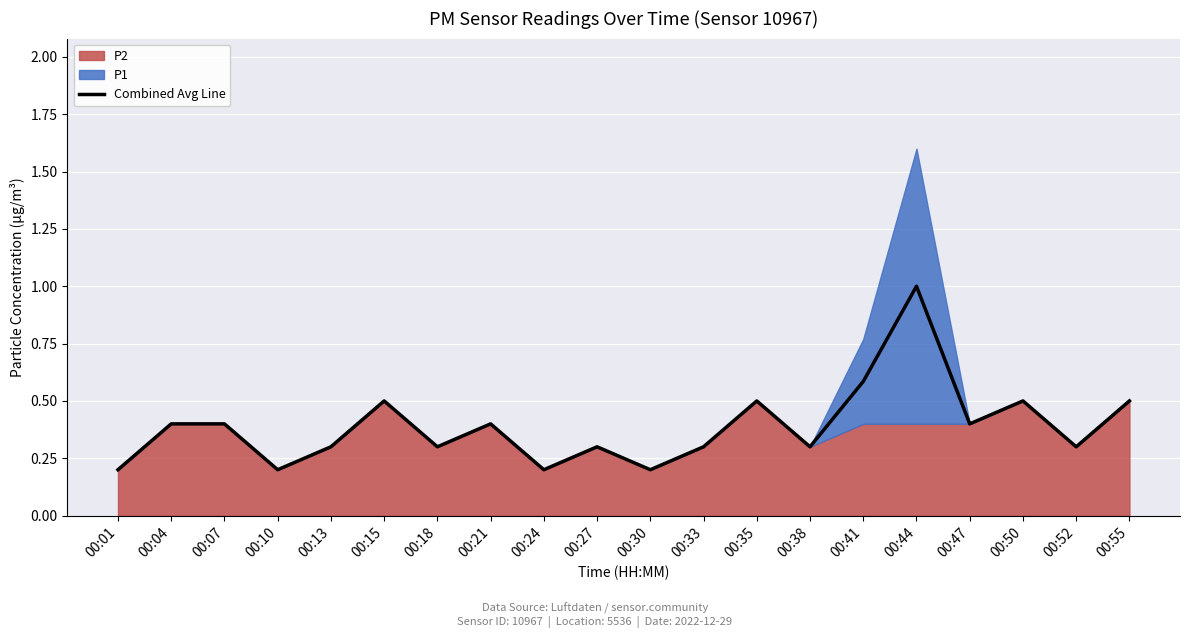

What is the value of the 8th point from the left?

0.4